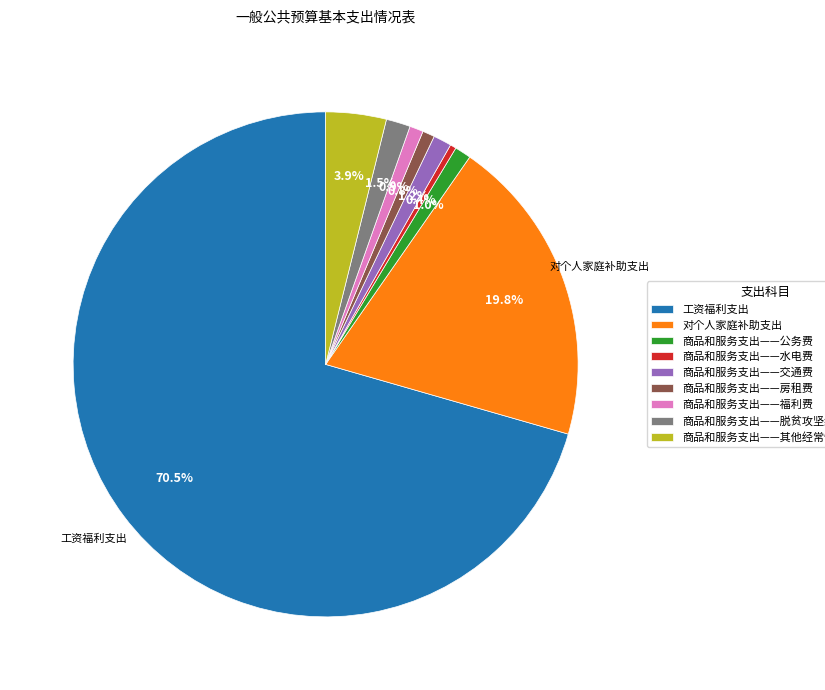

Is 商品和服务支出——交通费 the majority of the pie?

No